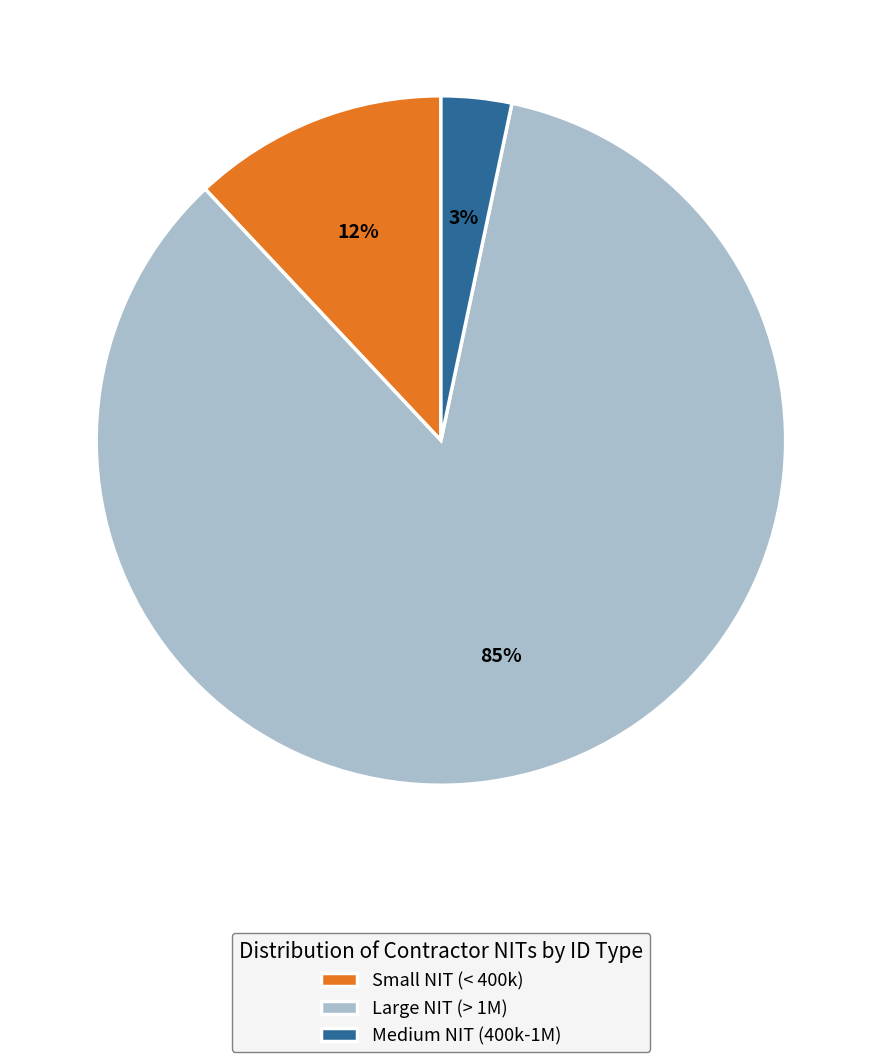

What is the largest slice in the pie chart?

Large NIT (> 1M)